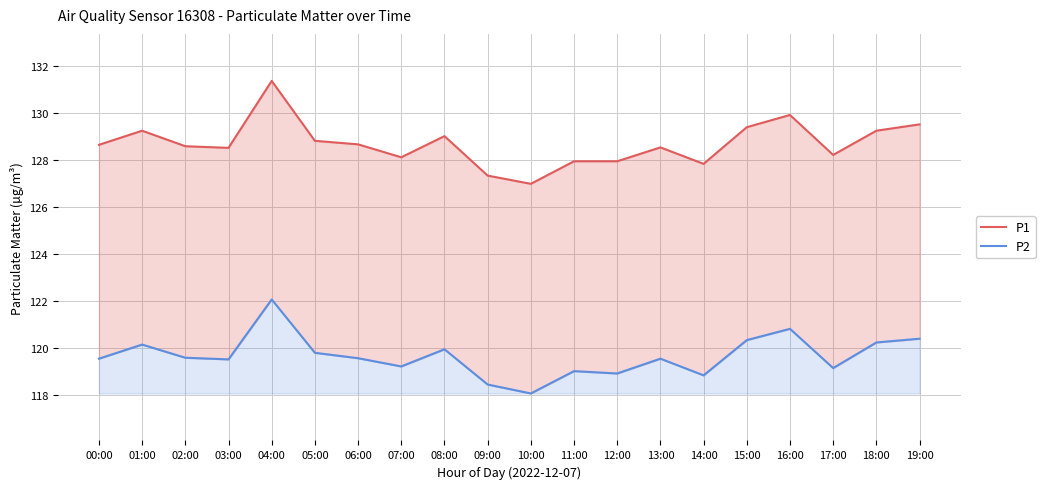

What is the average value of the P1 series?

128.7